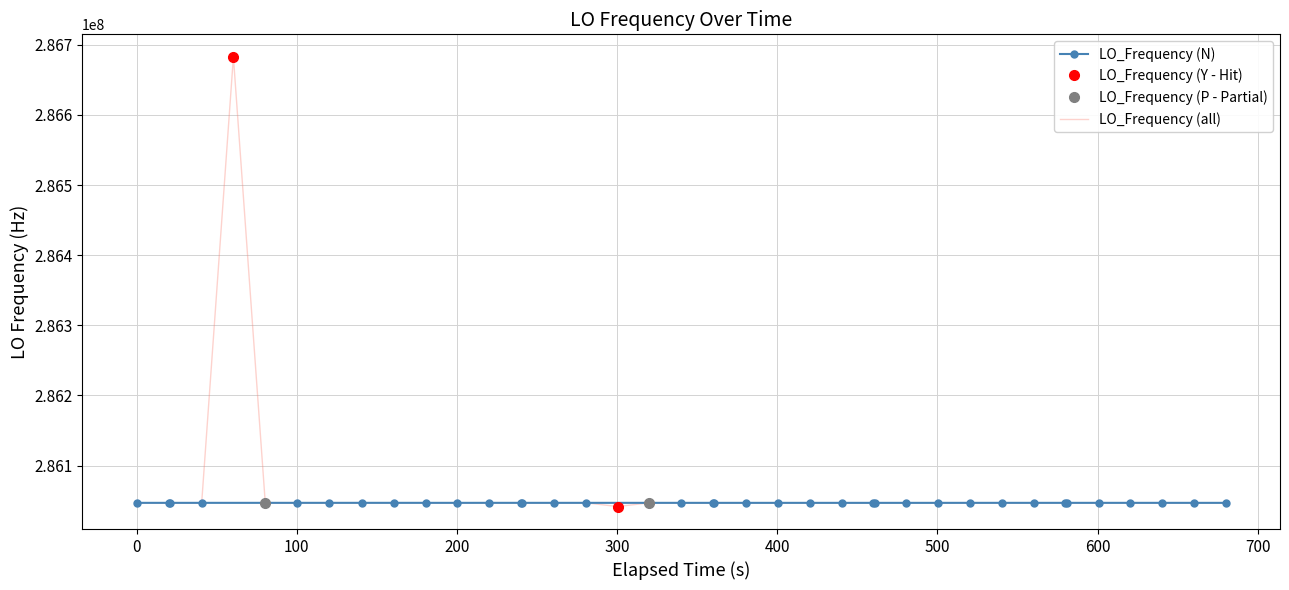

What is the maximum value for LO_Frequency (all)?

286682708.7